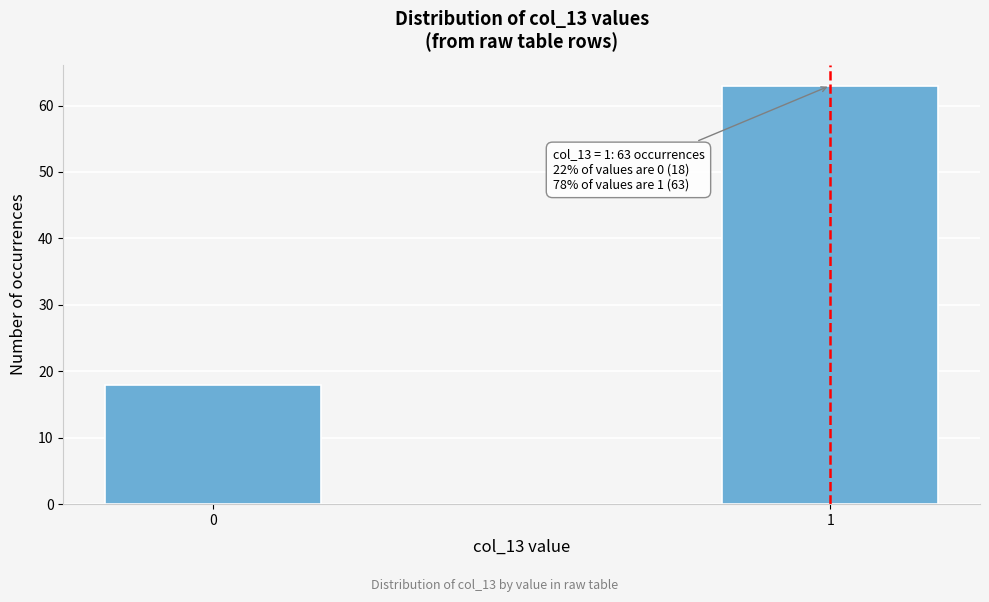

Reading left to right, transcribe all the data shown in this chart.

0=18	1=63